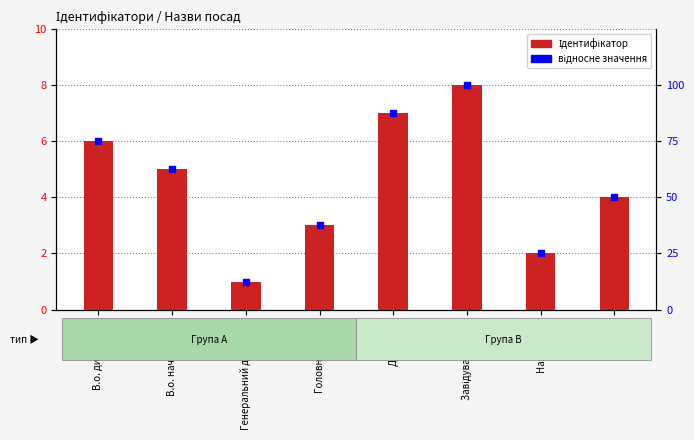

Which series has the largest total across all categories?

відносне значення